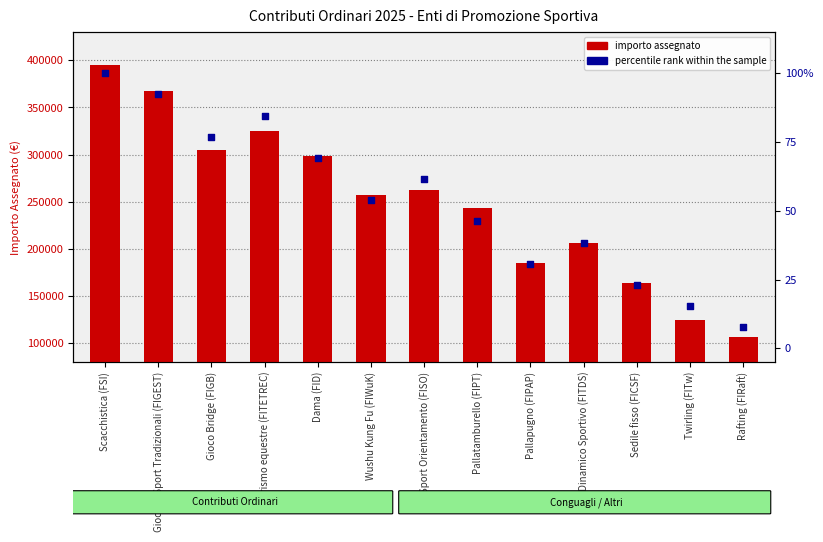

Which series reaches the minimum Y coordinate?

percentile rank within the sample